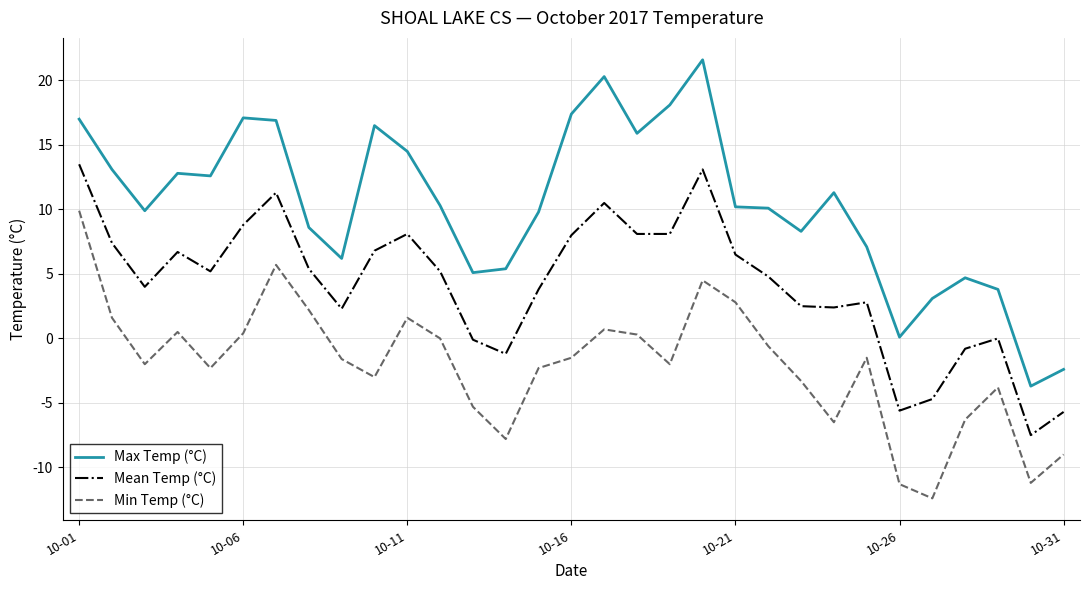

List the series in order of their peak value, lowest first.

Min Temp (°C), Mean Temp (°C), Max Temp (°C)